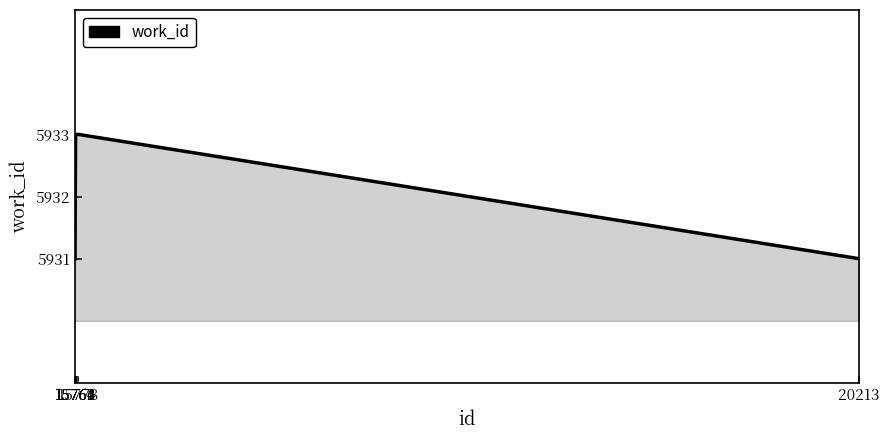

True or false: the data has more than 2 interior local peaks.

False